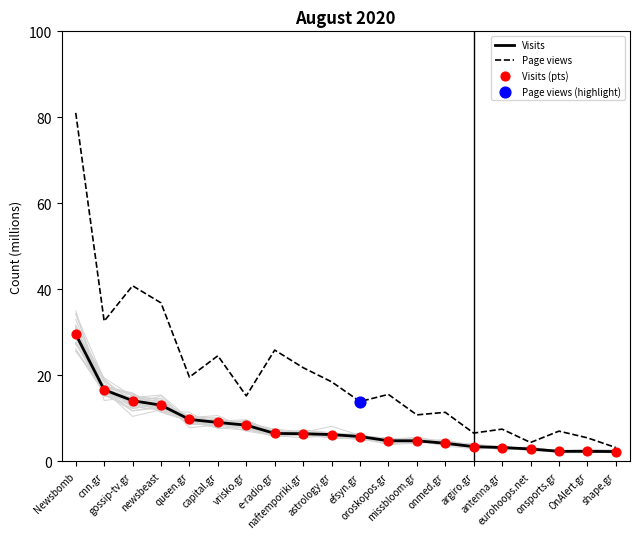

Which series contains the highest Y value?

Page views